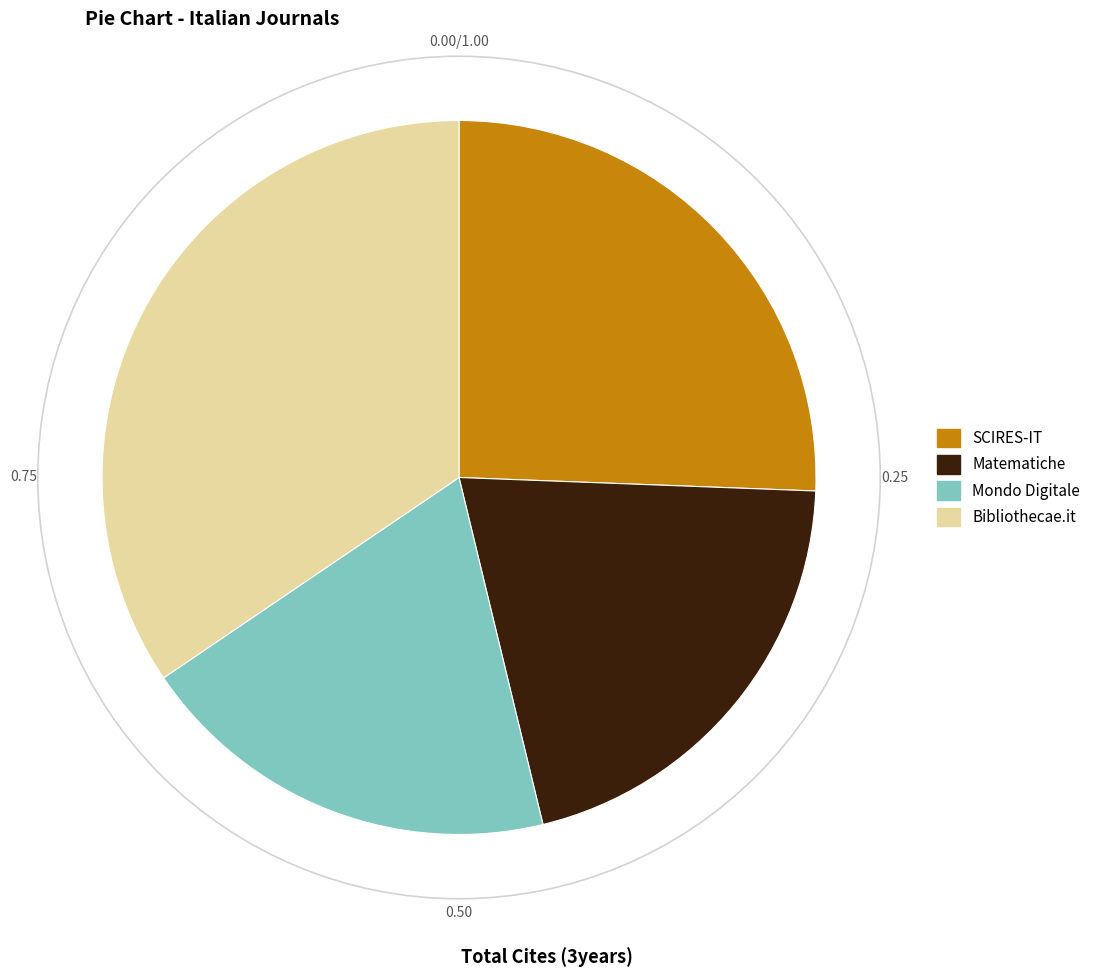

Does Matematiche account for over 50% of the chart?

No